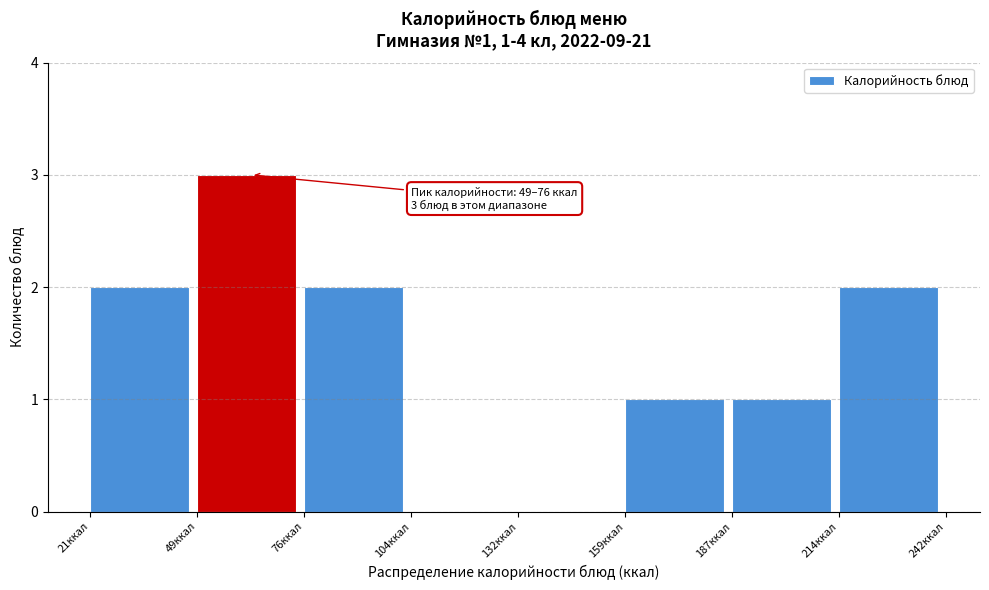

Over which range of the x-axis is the bar tallest?

50 to 75